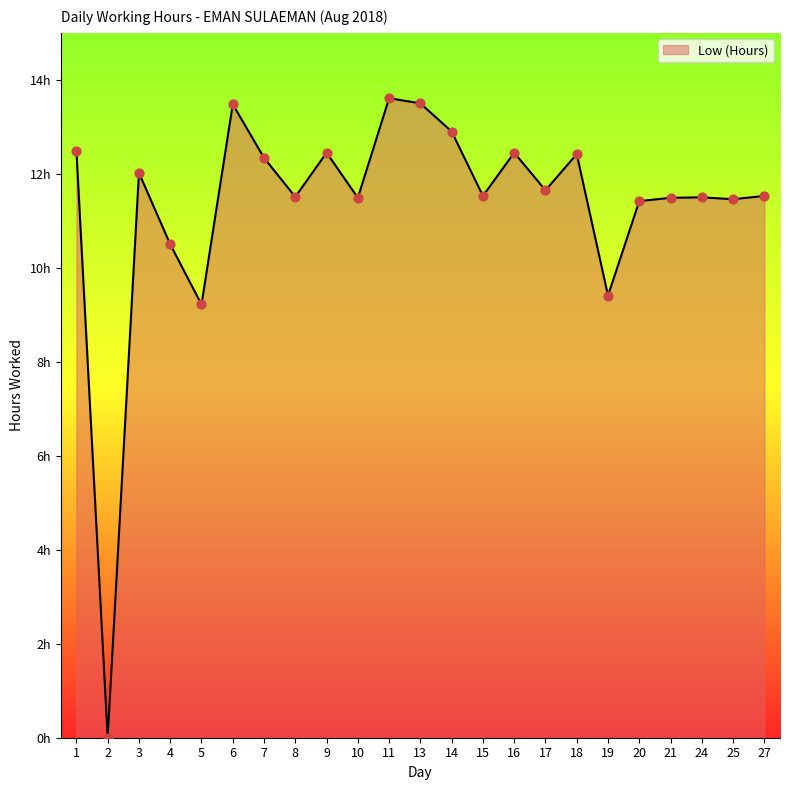

Does the chart have visible grid lines?

No